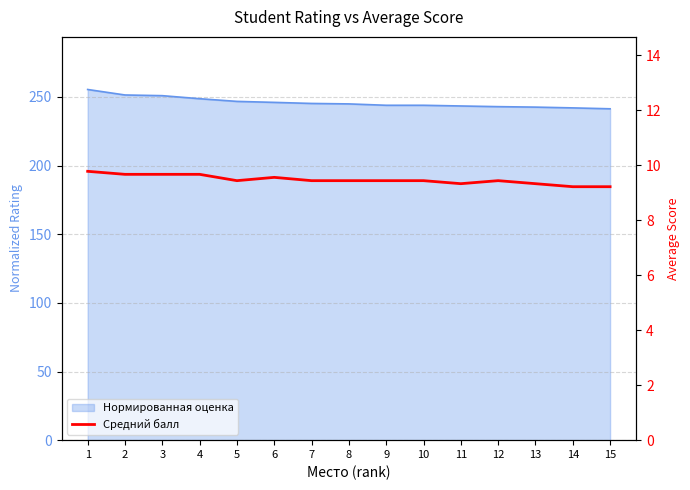

Reading right to left, extract all data points from this chart.

15=9.2	14=9.2	13=9.3	12=9.4	11=9.3	10=9.4	9=9.4	8=9.4	7=9.4	6=9.6	5=9.4	4=9.7	3=9.7	2=9.7	1=9.8